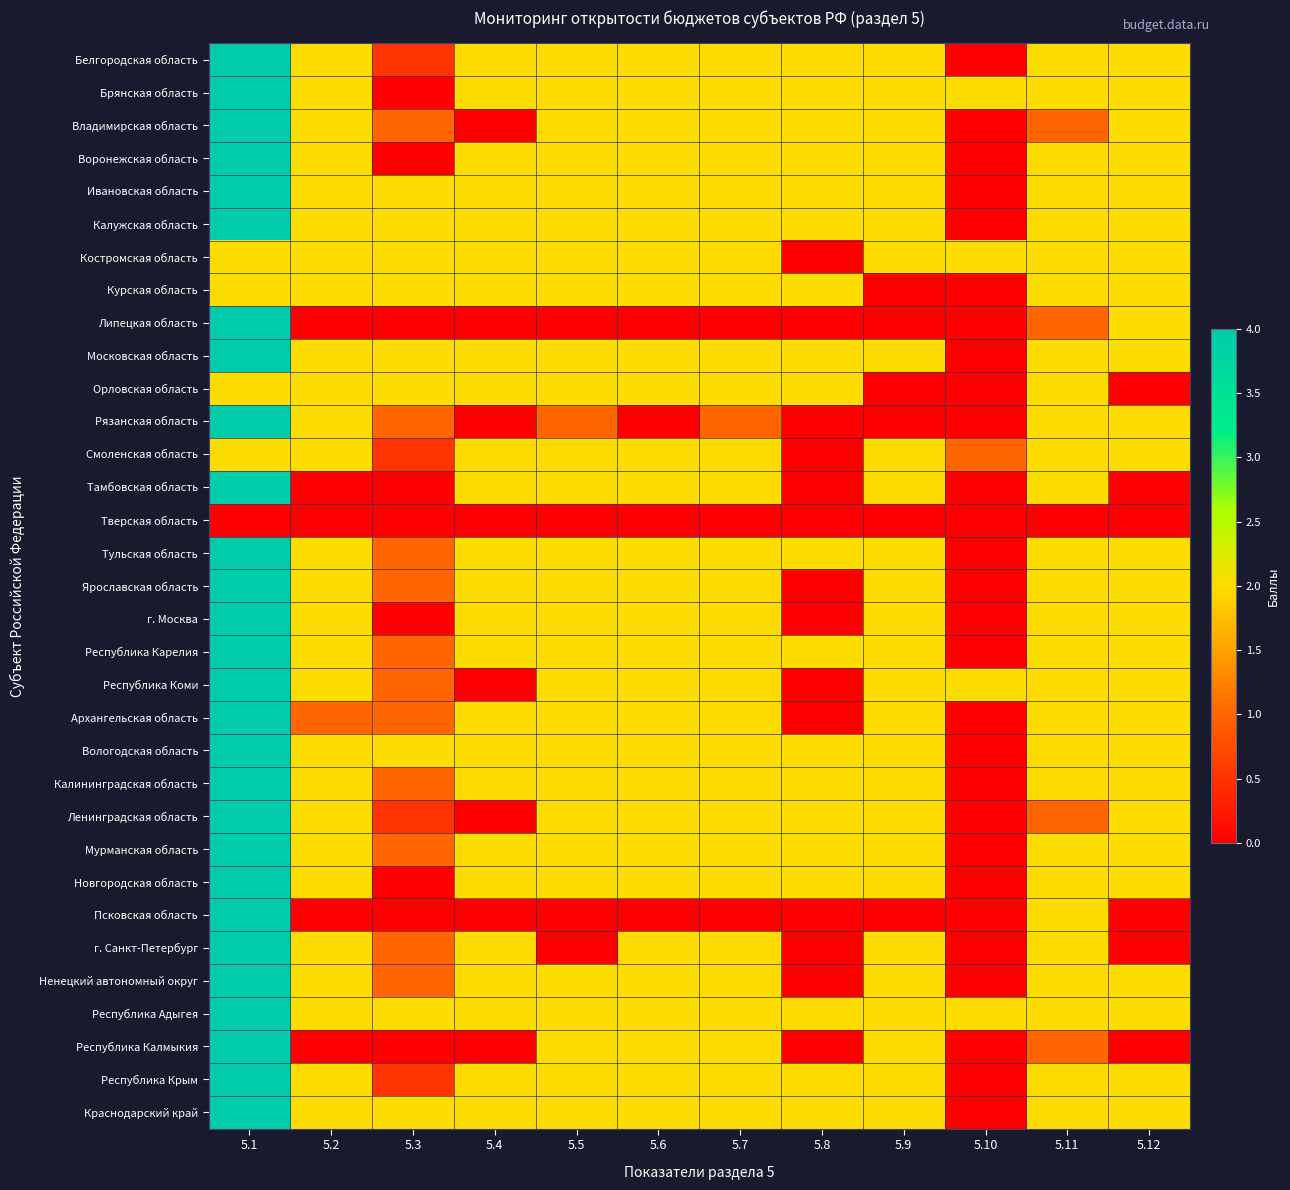

Which series has the widest spread of values?

Белгородская область